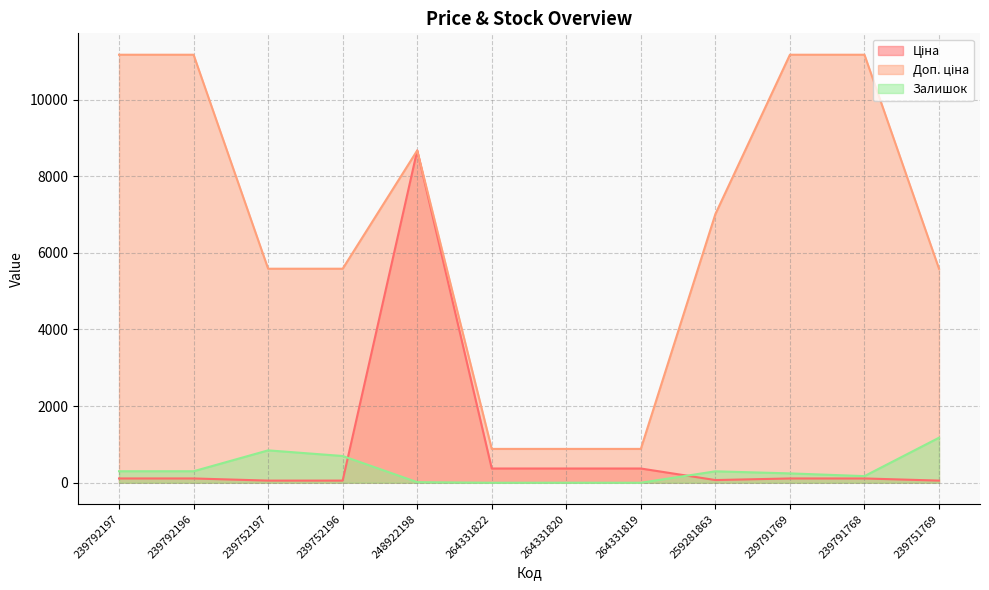

What is the maximum value shown in the chart?

11169.0